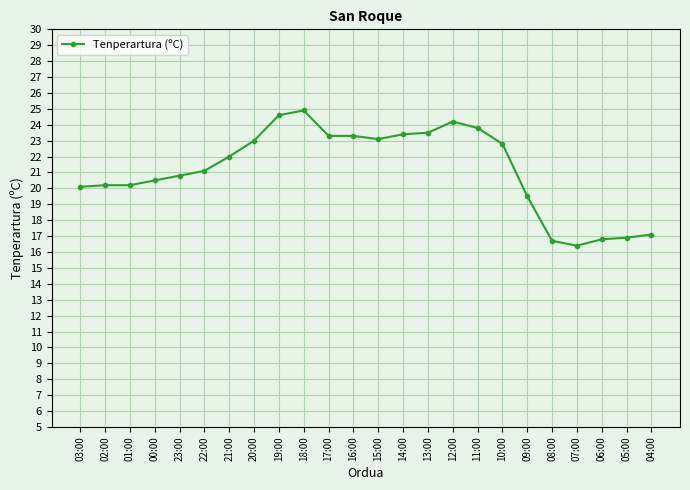

What position from the left is 03:00?

1